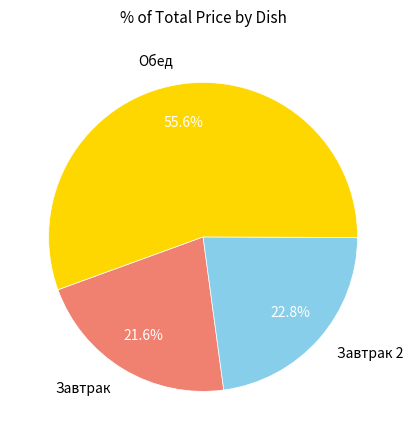

Which category has the biggest portion of the pie?

Обед